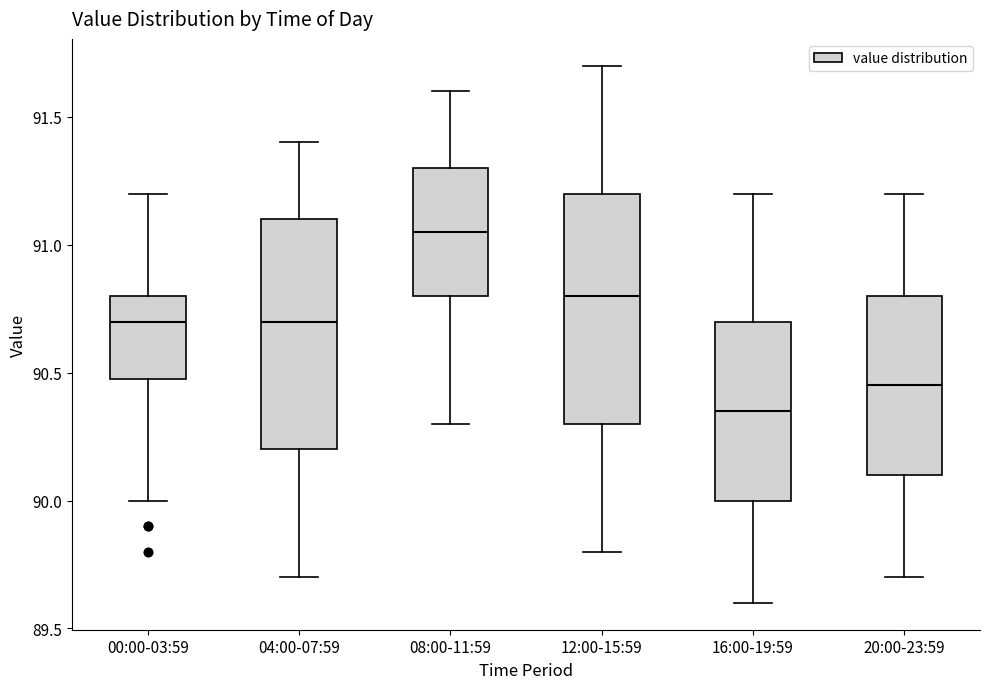

Reading left to right, read every box against the y-axis: the position of its median line, the range the box covers, and the ends of its whiskers. The values are not printed on the chart, so give them approximately, as read against the axis.

00:00-03:59: median 90.70, box 90.50 to 90.80, whiskers 90.00 to 91.20
04:00-07:59: median 90.70, box 90.20 to 91.10, whiskers 89.70 to 91.40
08:00-11:59: median 91.05, box 90.80 to 91.30, whiskers 90.30 to 91.60
12:00-15:59: median 90.80, box 90.30 to 91.20, whiskers 89.80 to 91.70
16:00-19:59: median 90.35, box 90.00 to 90.70, whiskers 89.60 to 91.20
20:00-23:59: median 90.45, box 90.10 to 90.80, whiskers 89.70 to 91.20